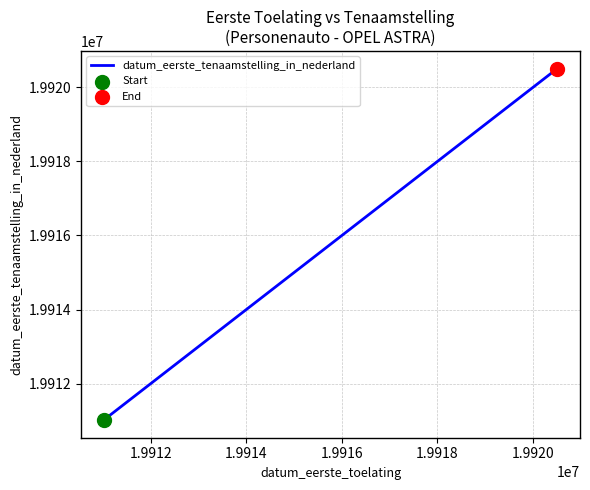

What is the maximum value shown in the chart?

19920506